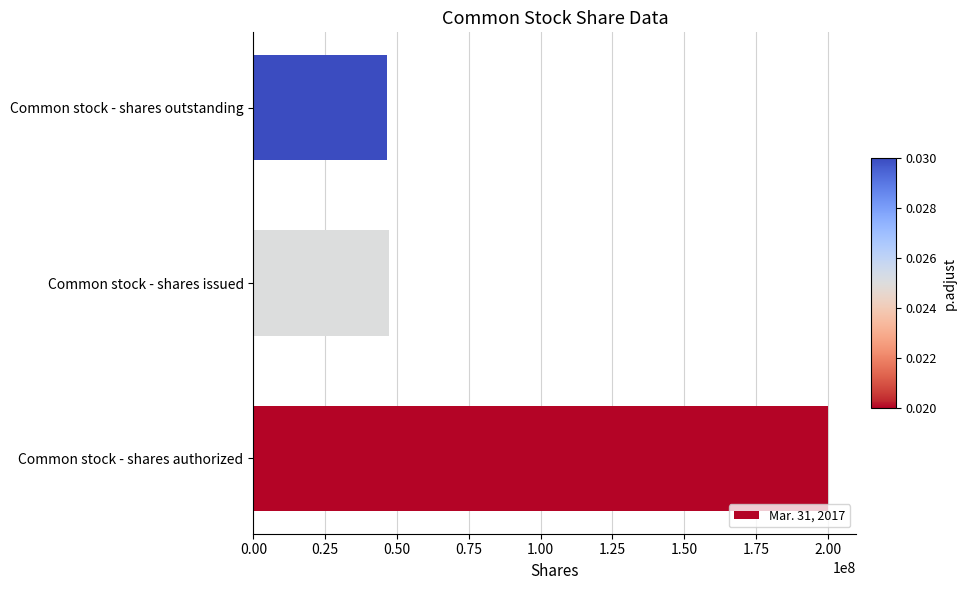

Approximately how many times larger is the value at Common stock - shares outstanding compared to Common stock - shares issued?

1.0